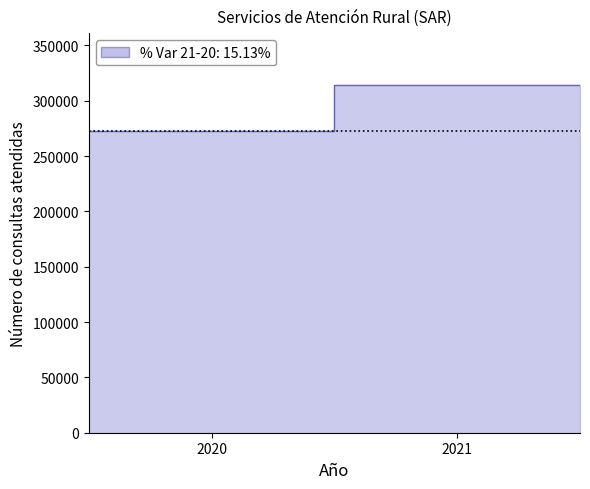

What is the difference between the maximum and minimum values?

41251